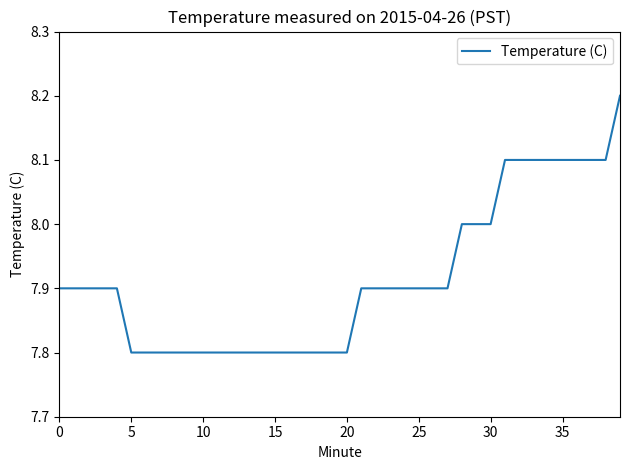

What is the greatest value displayed?

8.2